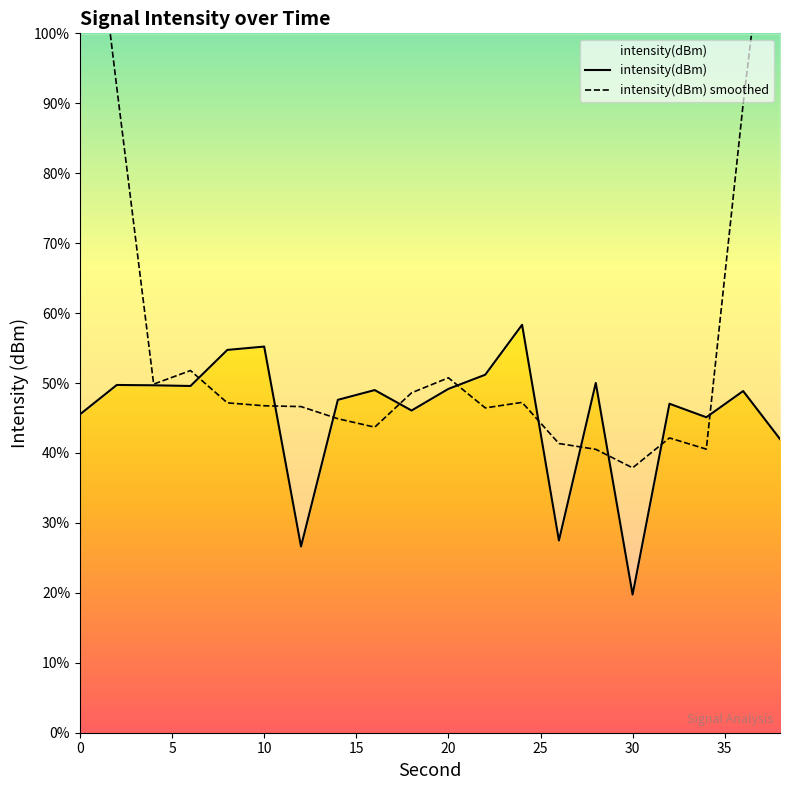

What is the sum of all intensity(dBm) smoothed values?

-2493.3